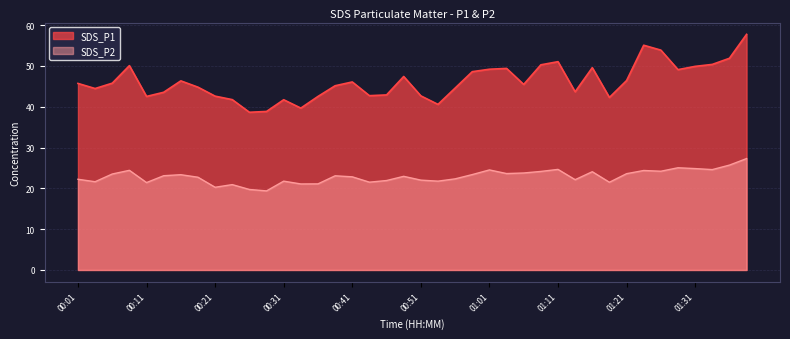

What position from the left is 00:18?

8